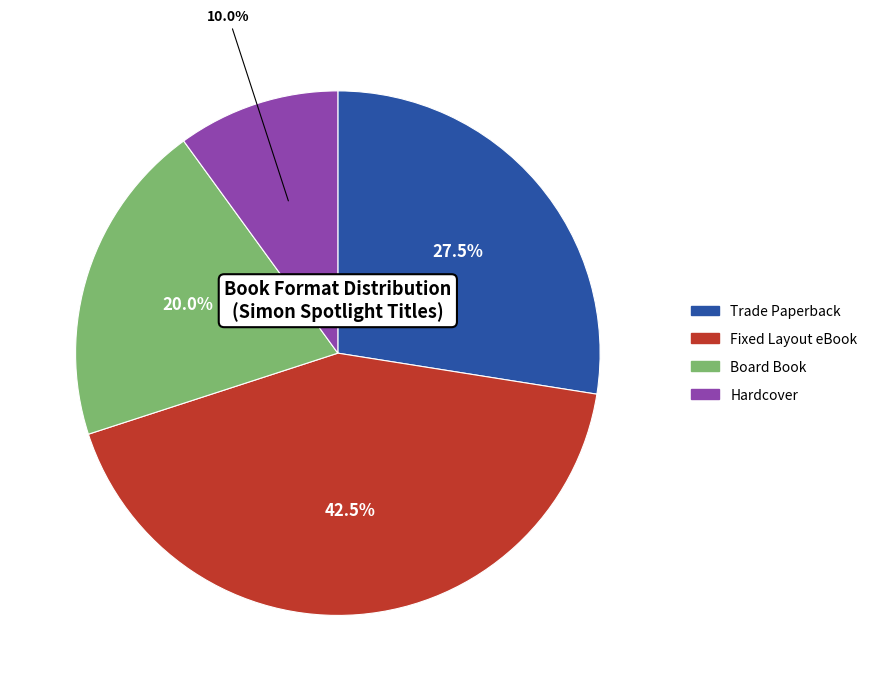

Between Board Book and Fixed Layout eBook, which is larger?

Fixed Layout eBook